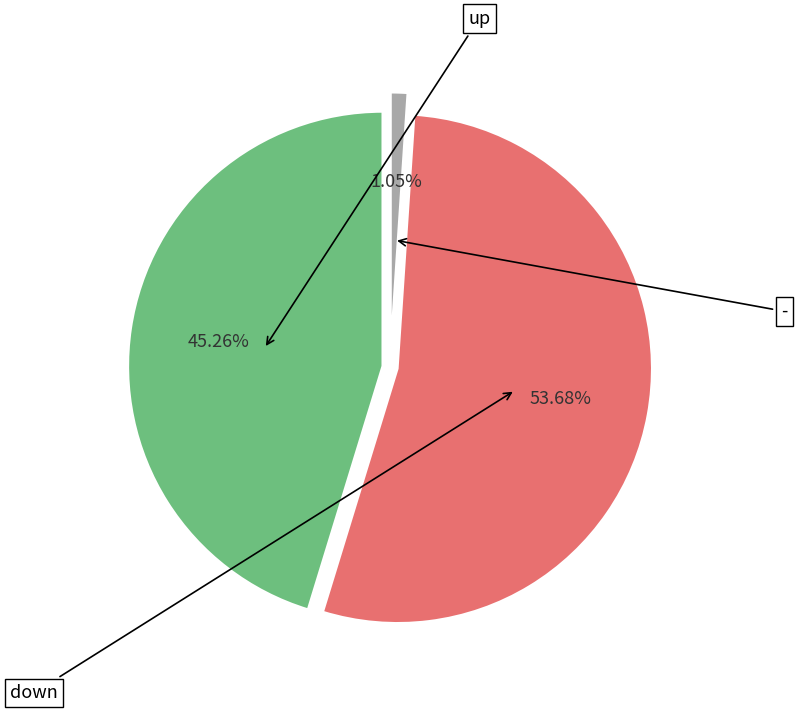

Rank the categories by value from highest to lowest.

down, up, -